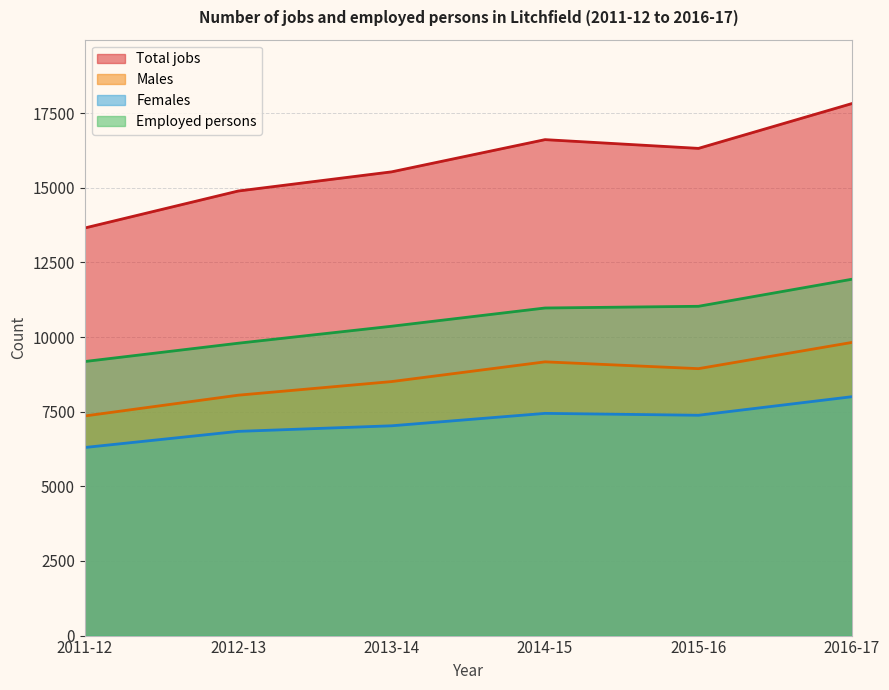

True or false: Employed persons has more than 1 interior local peaks.

False